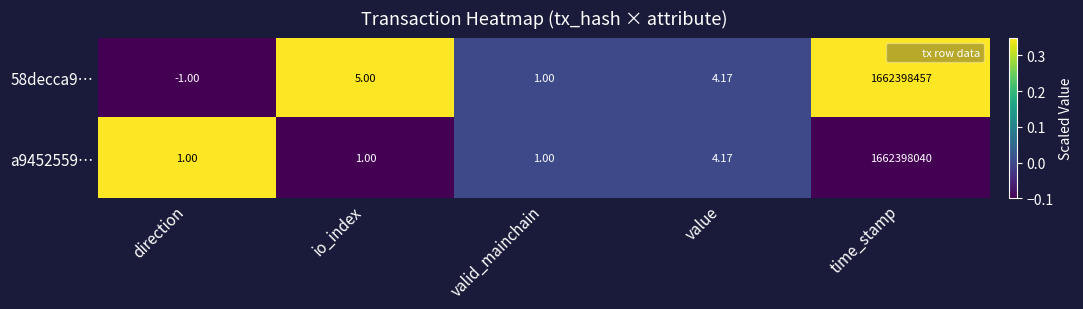

List the labels in order of 58decca9… value, largest first.

time_stamp, io_index, value, valid_mainchain, direction